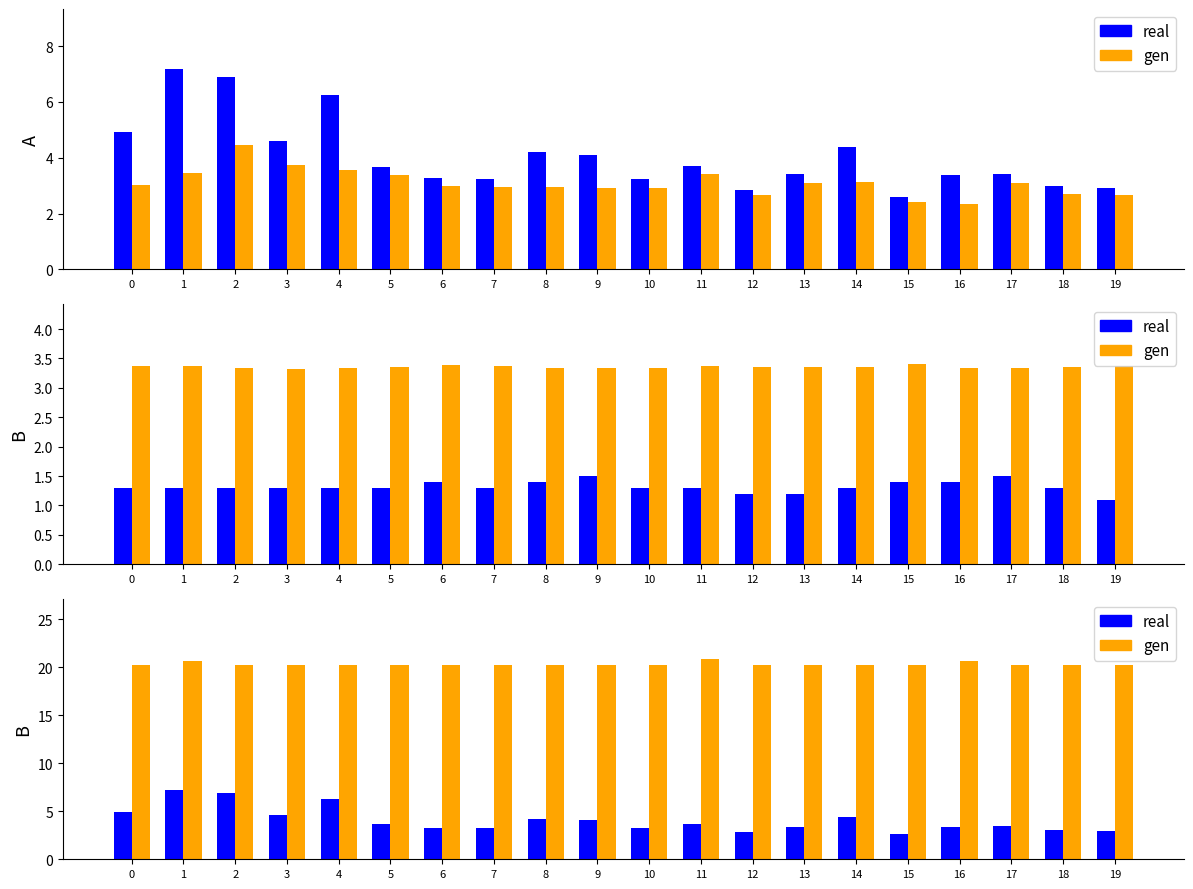

What are all the series names shown in the legend?

real, gen